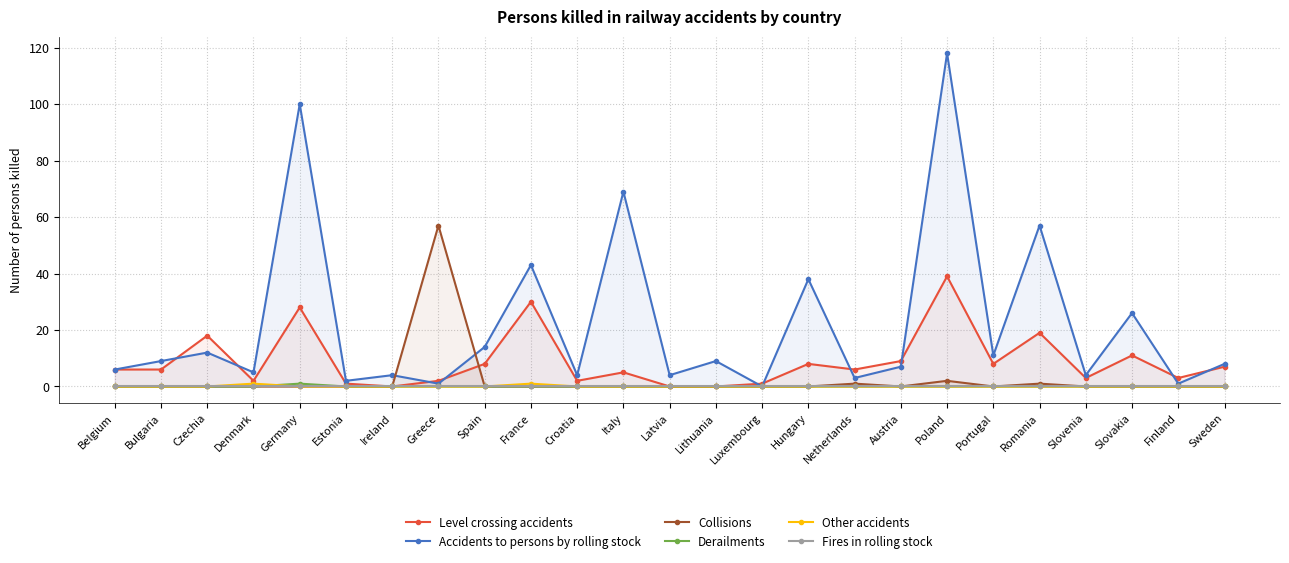

True or false: Other accidents and Fires in rolling stock cross at least once.

False